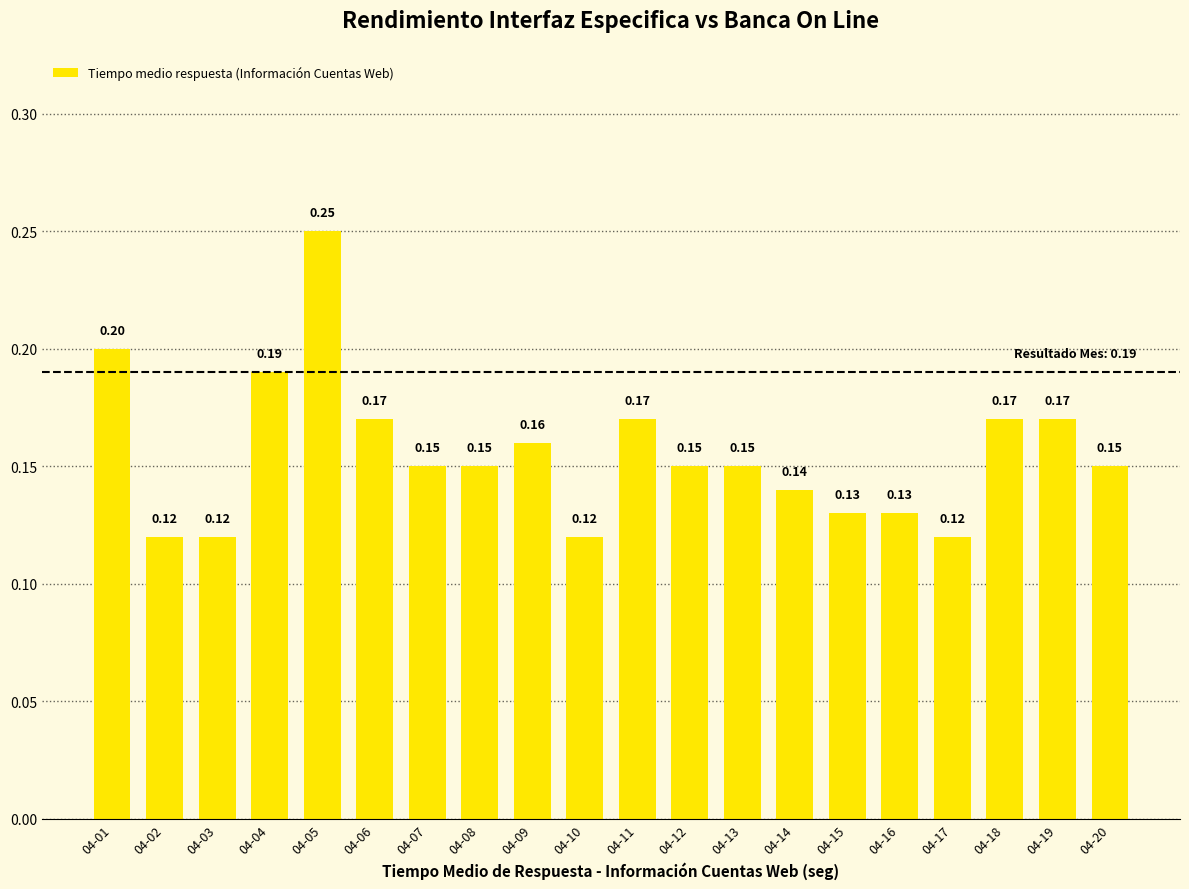

What is the sum of all values?

3.1